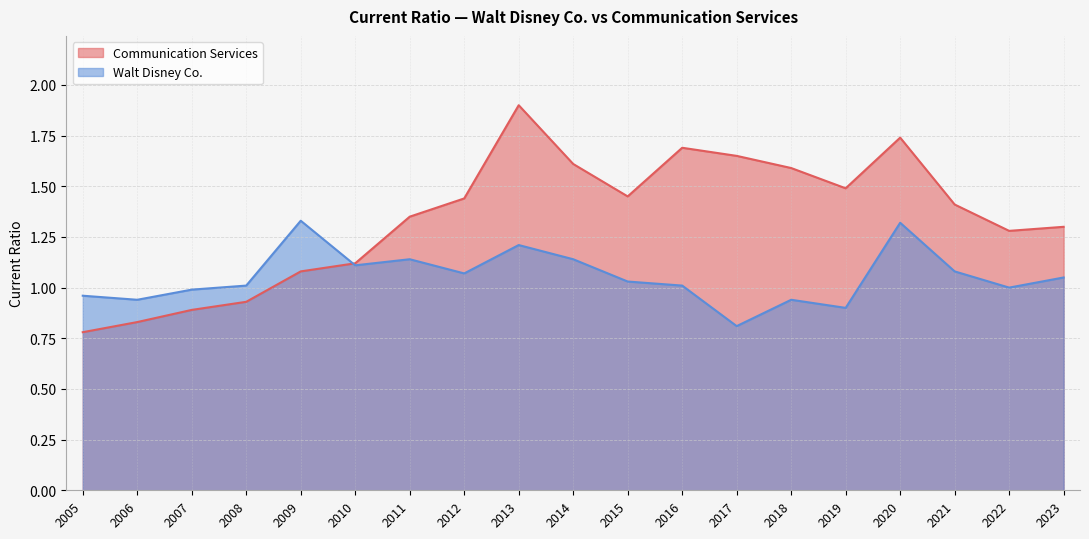

Does the chart have visible grid lines?

Yes